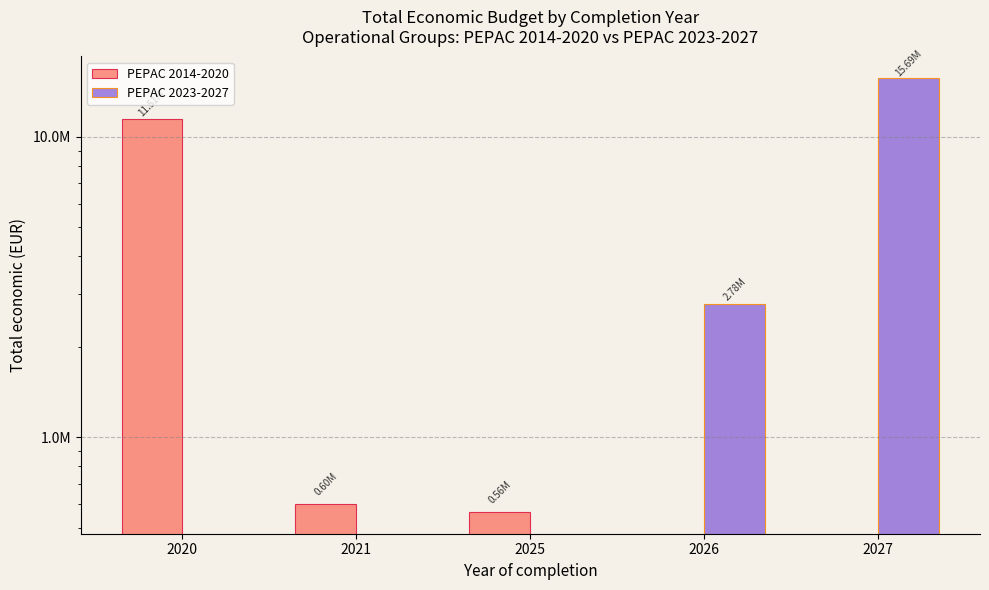

List the labels in order of PEPAC 2023-2027 value, largest first.

2027, 2026, 2020, 2021, 2025